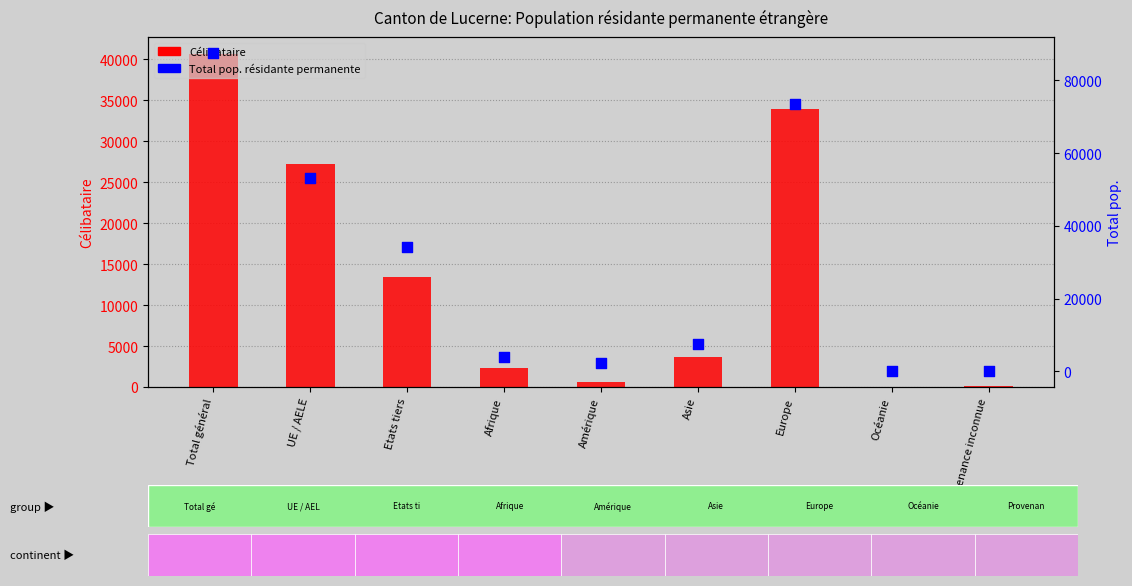

Which series reaches the maximum Y coordinate?

Total pop. résidante permanente